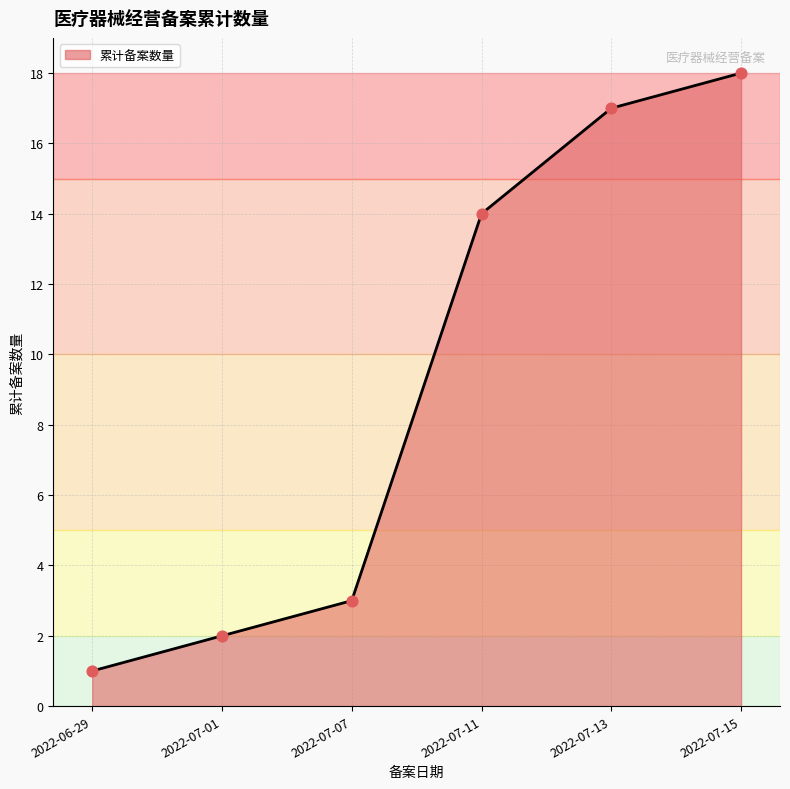

Approximately how many times larger is the value at 2022-07-07 compared to 2022-07-13?

0.2